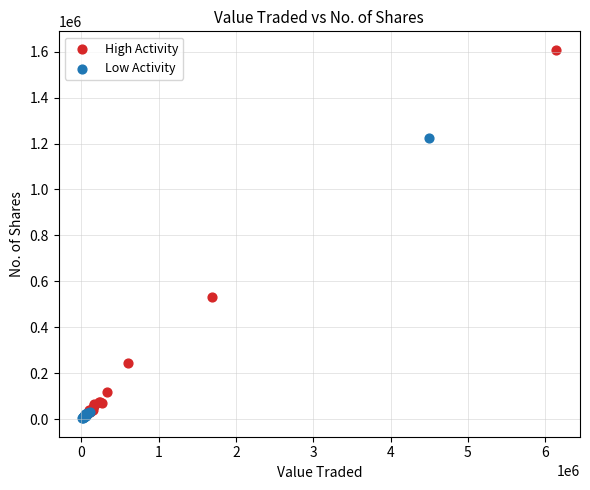

Which series reaches the maximum Y coordinate?

High Activity